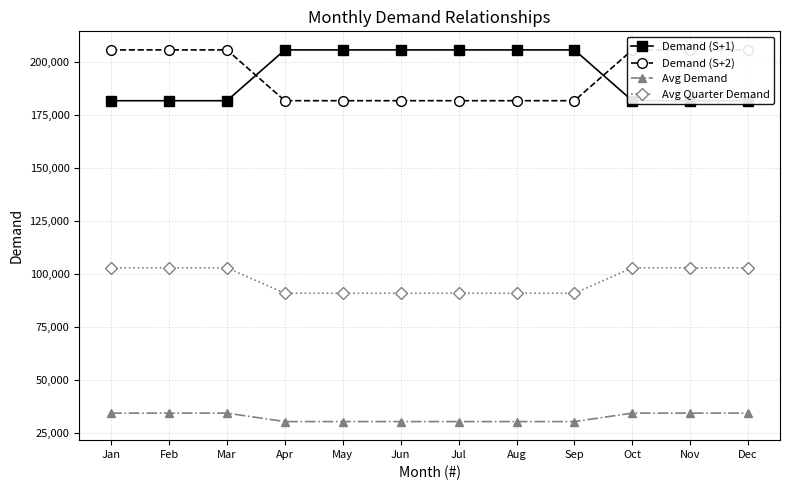

Which series has the largest total across all categories?

Demand (S+1)